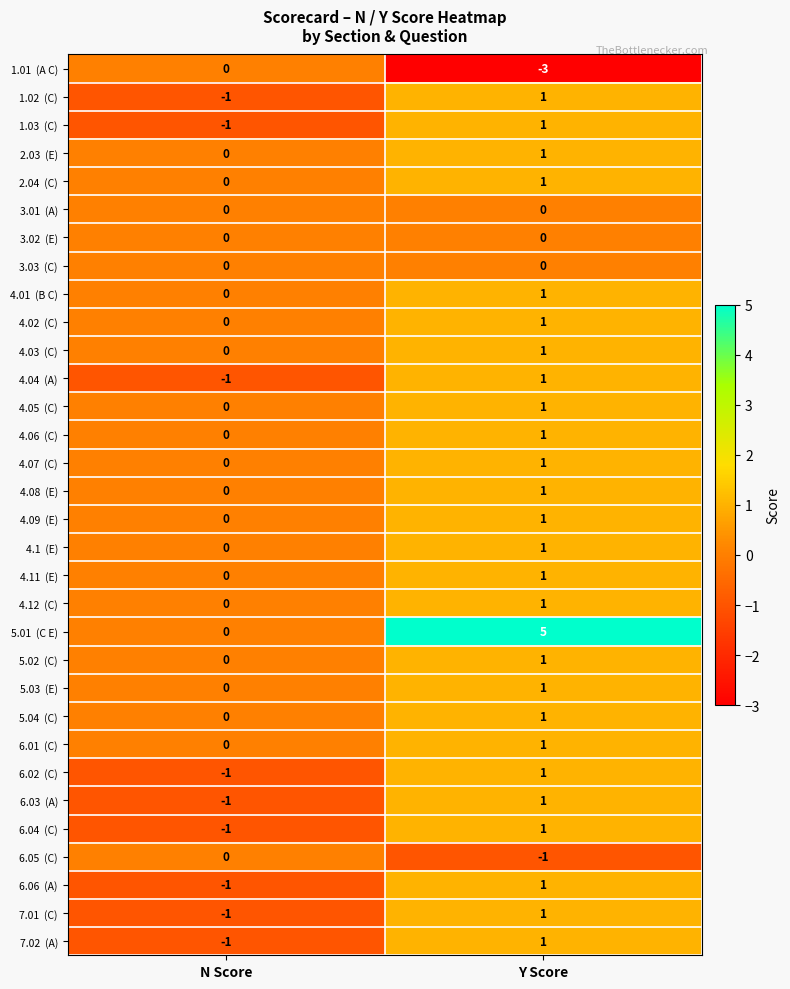

At which category is the sum across all series the highest?

Y Score